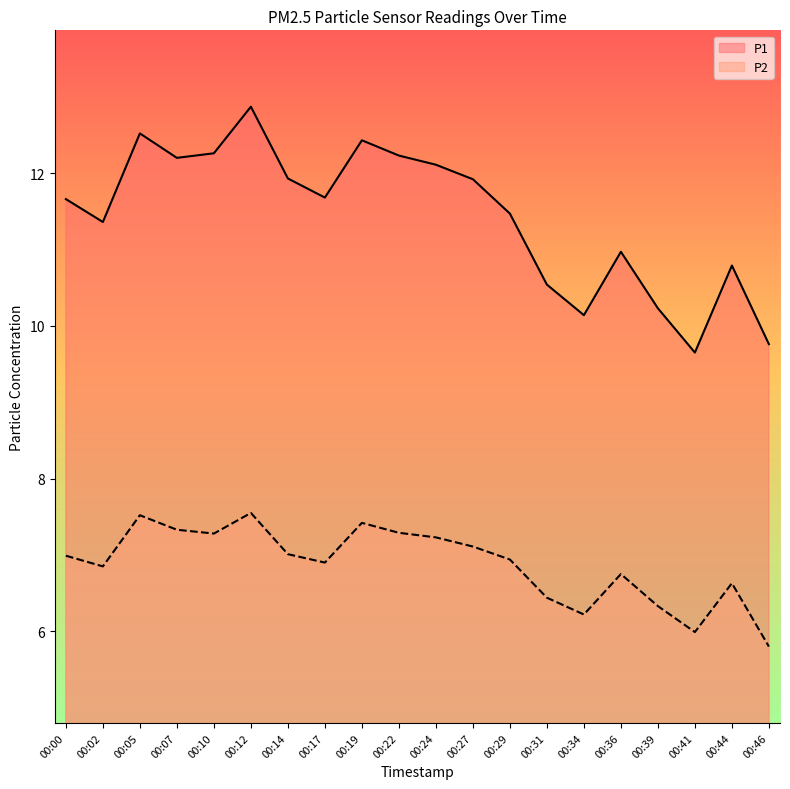

How many series are shown in this chart?

2